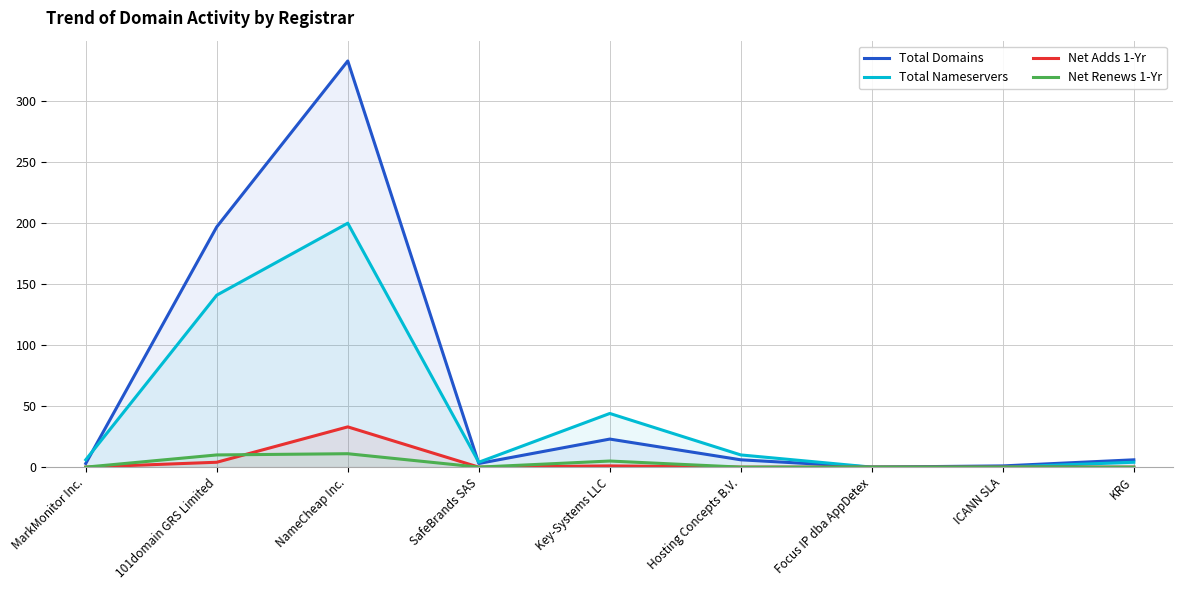

Where is Net Adds 1-Yr nearest to the value 16?

101domain GRS Limited